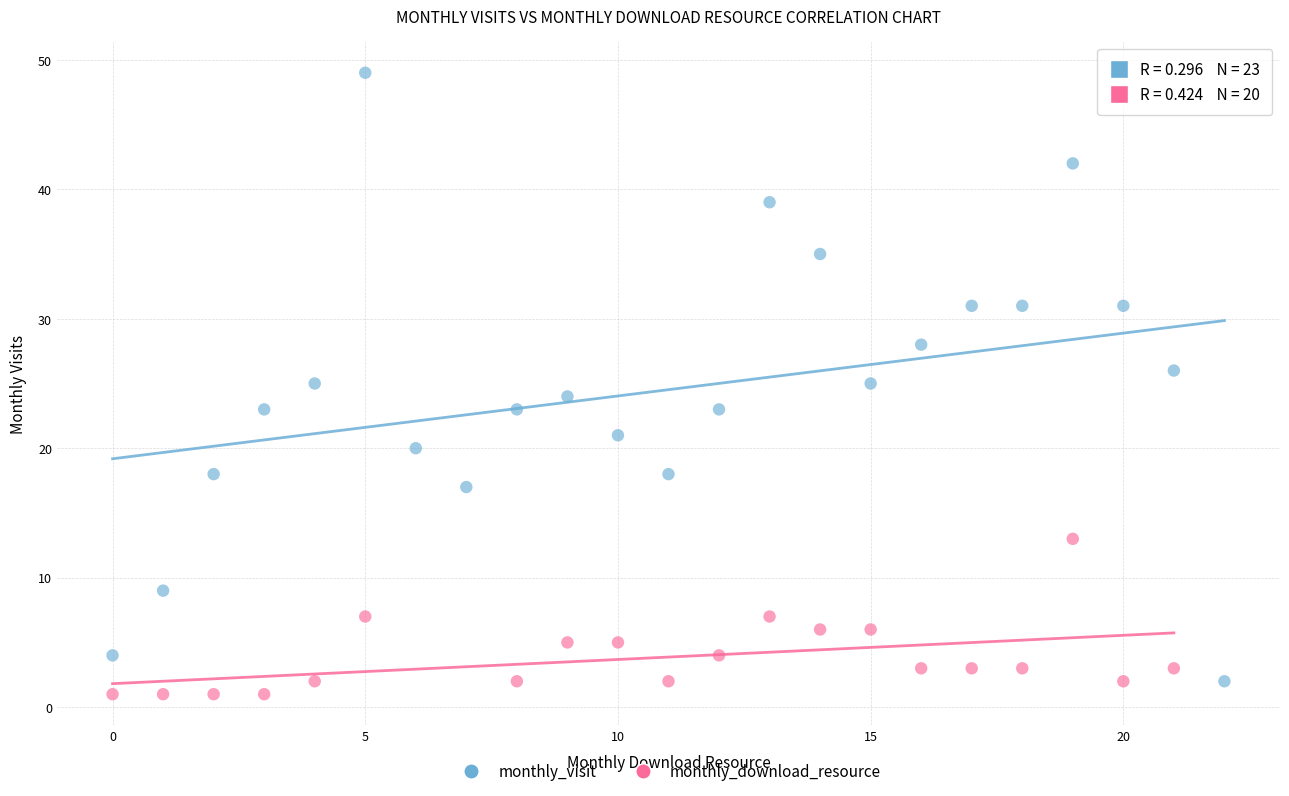

Which series reaches the maximum Y coordinate?

monthly_visit